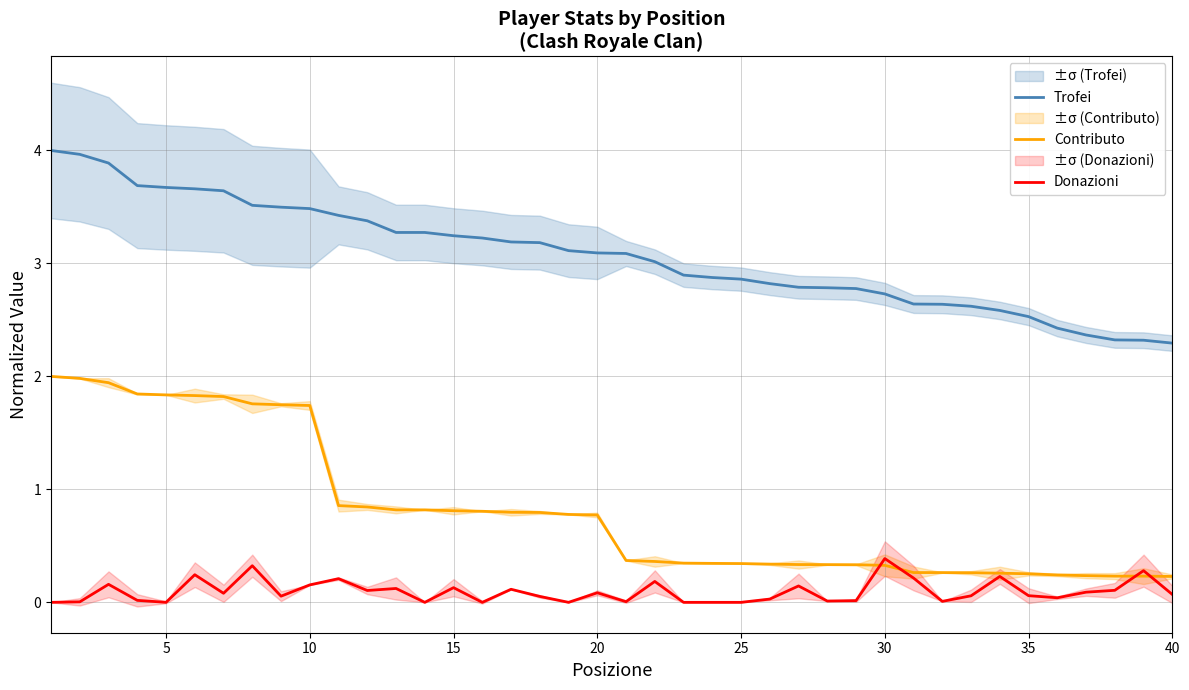

Between 13 and 21, which series saw the biggest shift?

Contributo